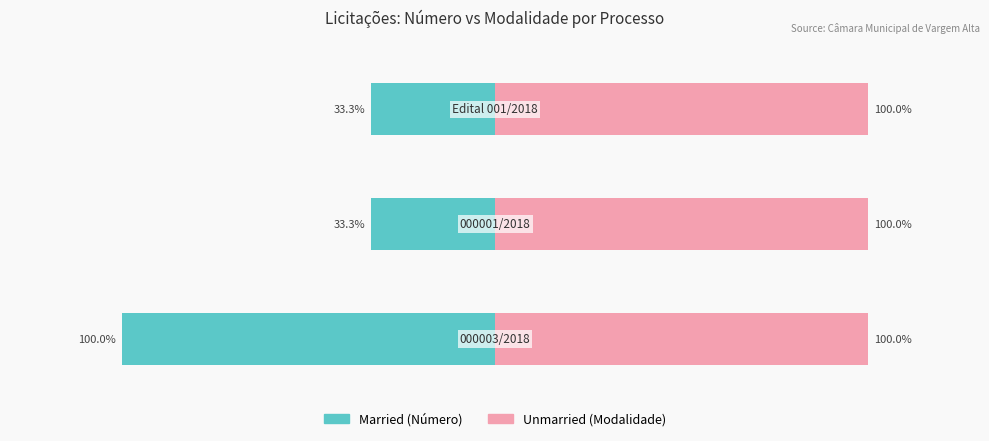

The Married series shows -33.3 at 1. True or false?

True